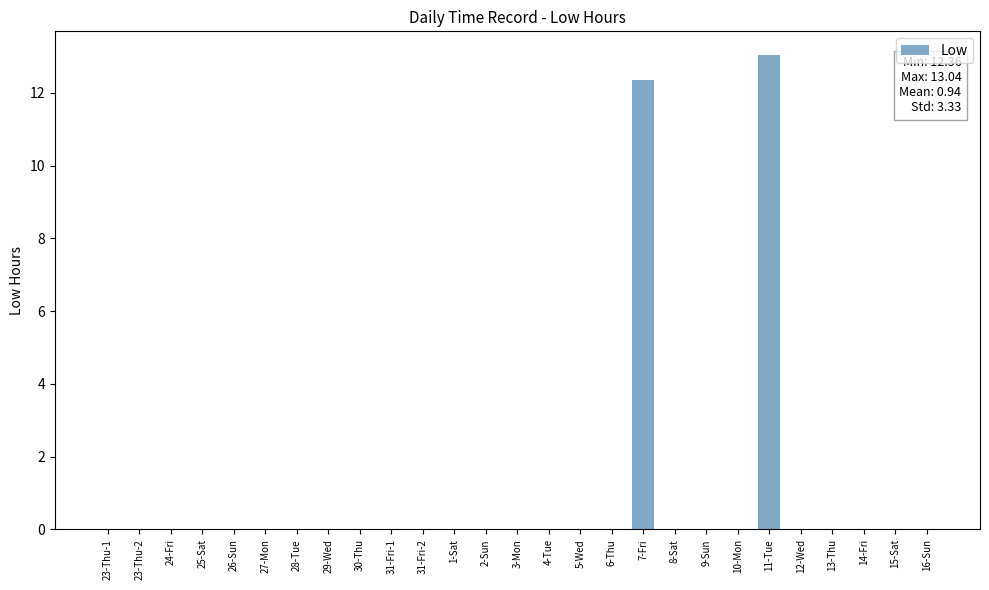

True or false: the data shows -4.4 at 26-Sun.

False